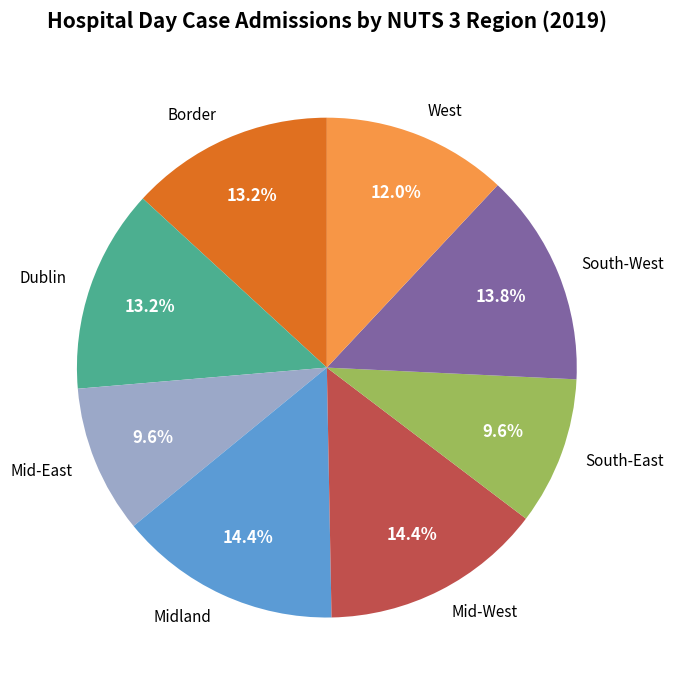

Does any single category account for the majority?

No